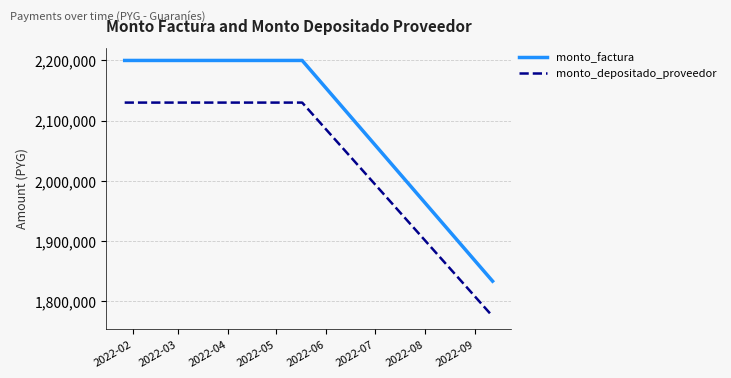

At which label is monto_factura closest to 2016662?

2022-07